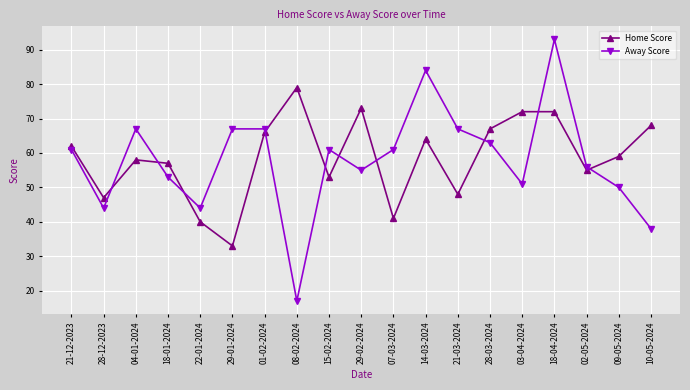

In Away Score, how many points are lower than both neighbors (excluding endpoints)?

5